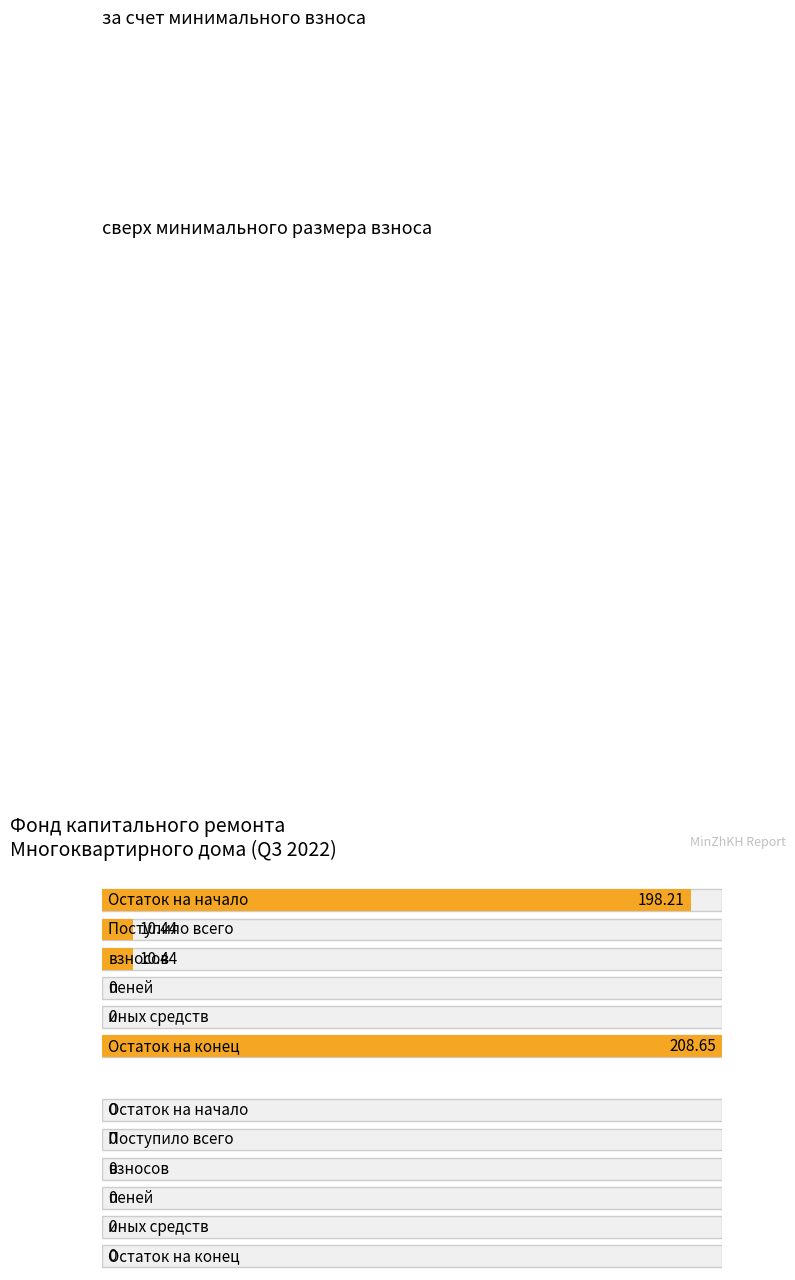

What is the label of the 3rd bar from the left?

взносов